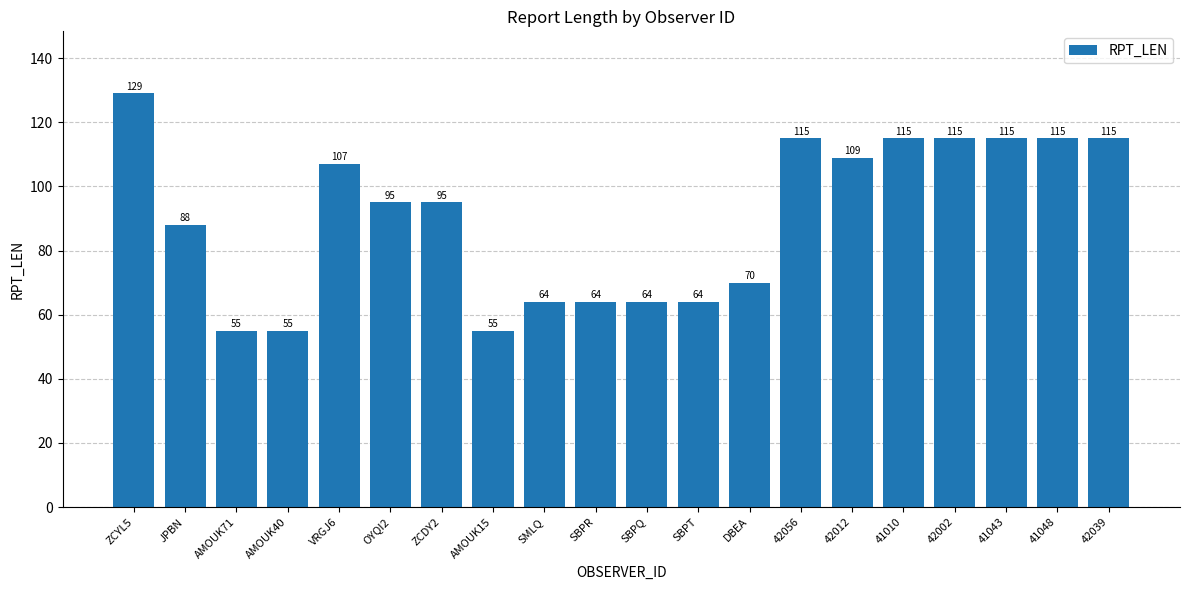

True or false: the data shows 55 at AMOUK71.

True